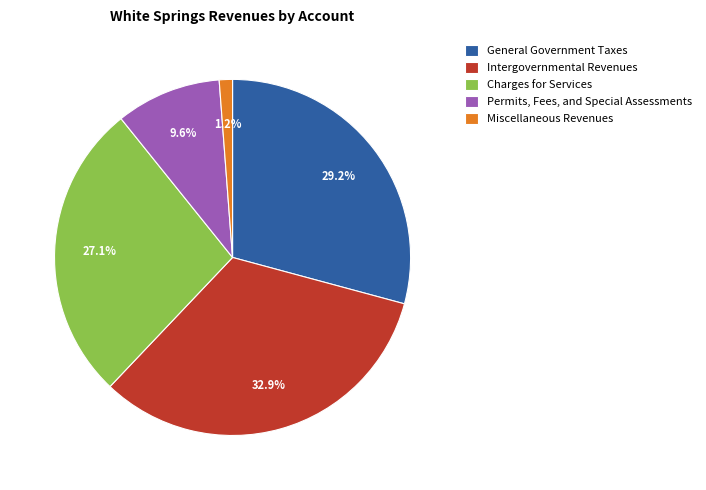

What percentage is the Intergovernmental Revenues slice, to the nearest percent?

33%